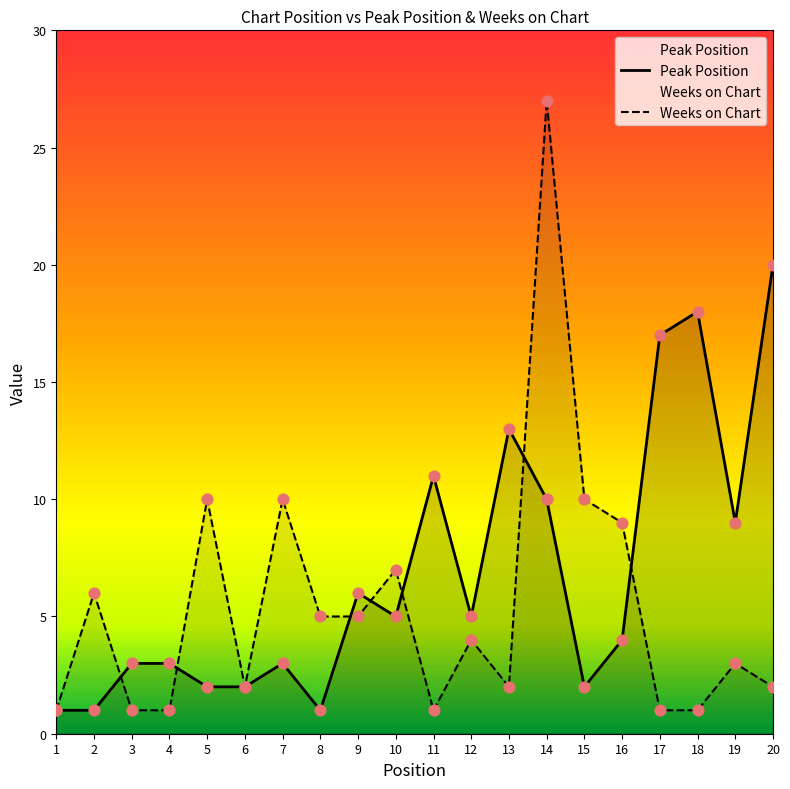

Which series reaches the maximum Y coordinate?

Weeks on Chart